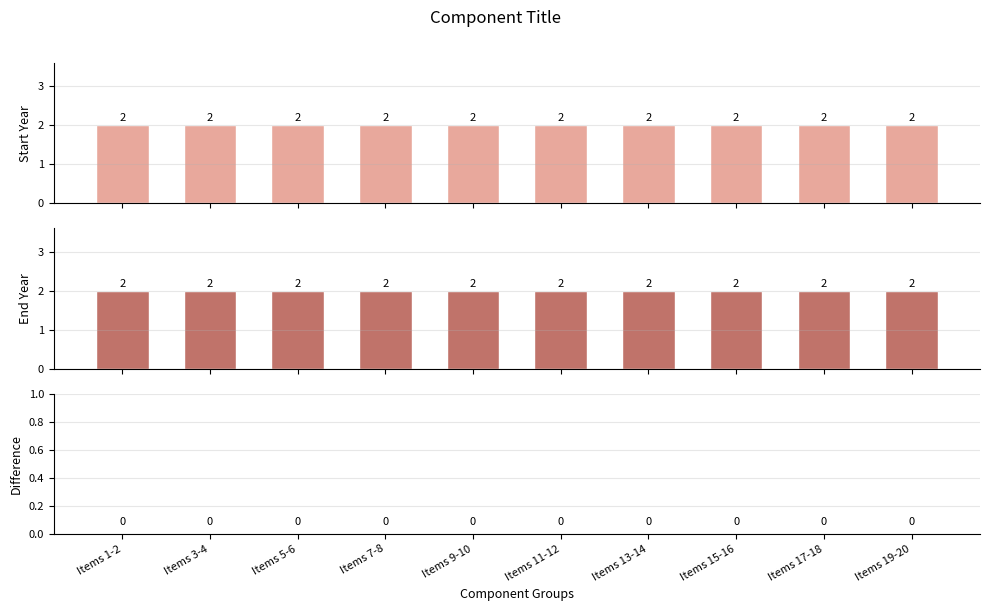

Which category has the highest value in the End Year series?

Items 1-2